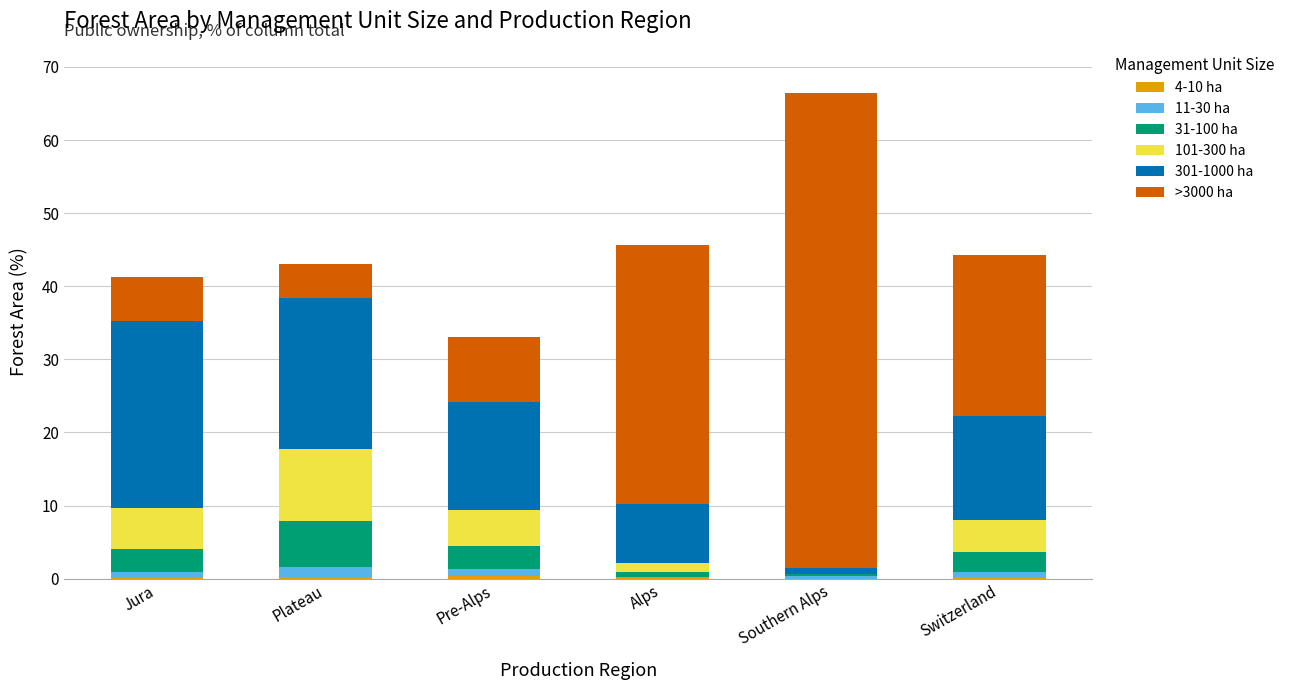

Are the bars horizontal?

No